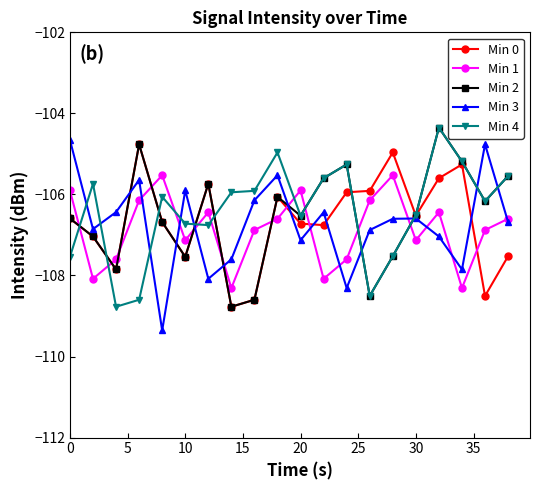

After their last crossing, which series has the higher values: Min 1 or Min 4?

Min 4